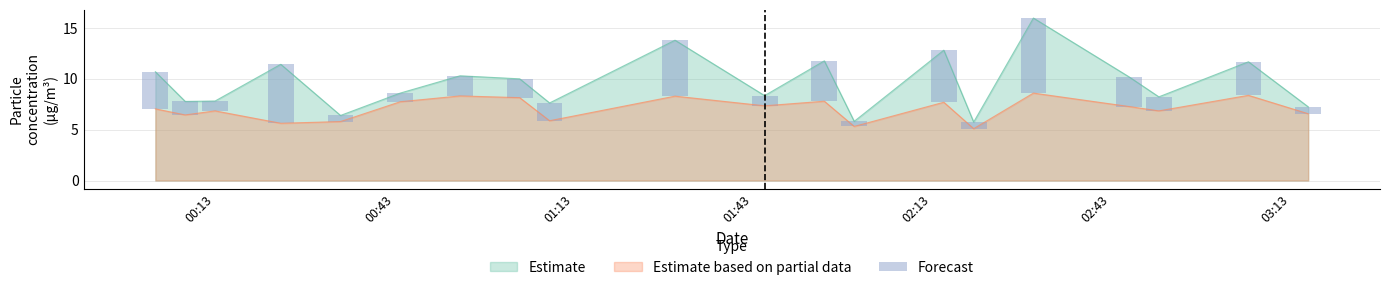

What is the lowest value of the Estimate series?

5.8